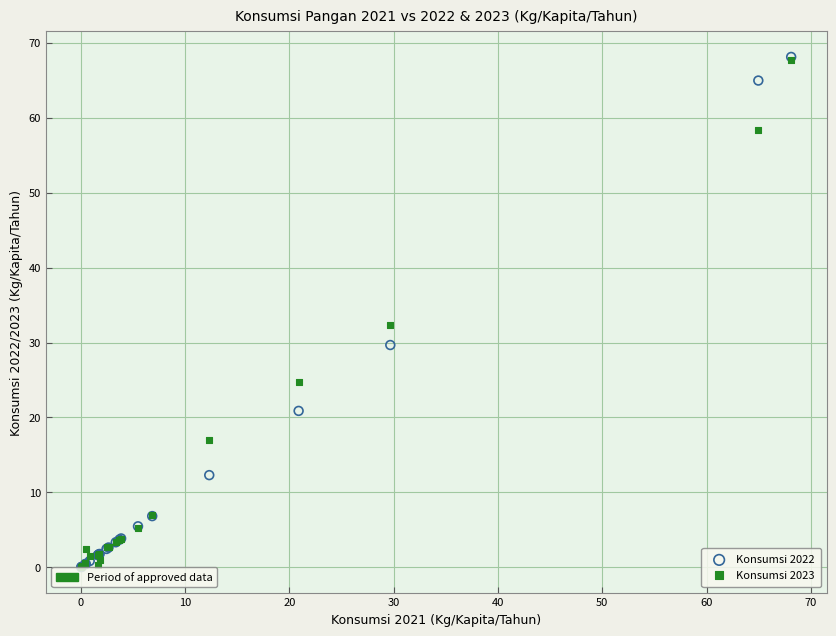

Across all series, what Y value is closest to 34?

32.4